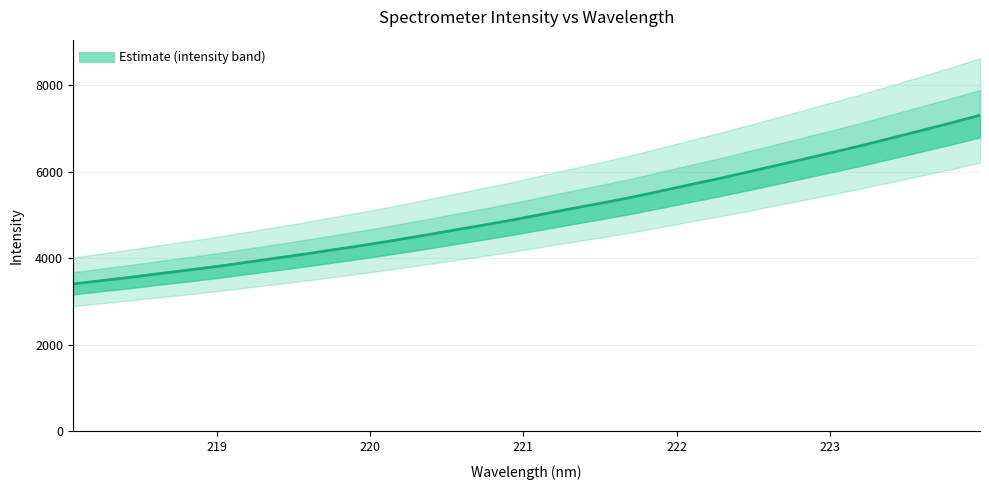

What position from the right is 221.4993?

14